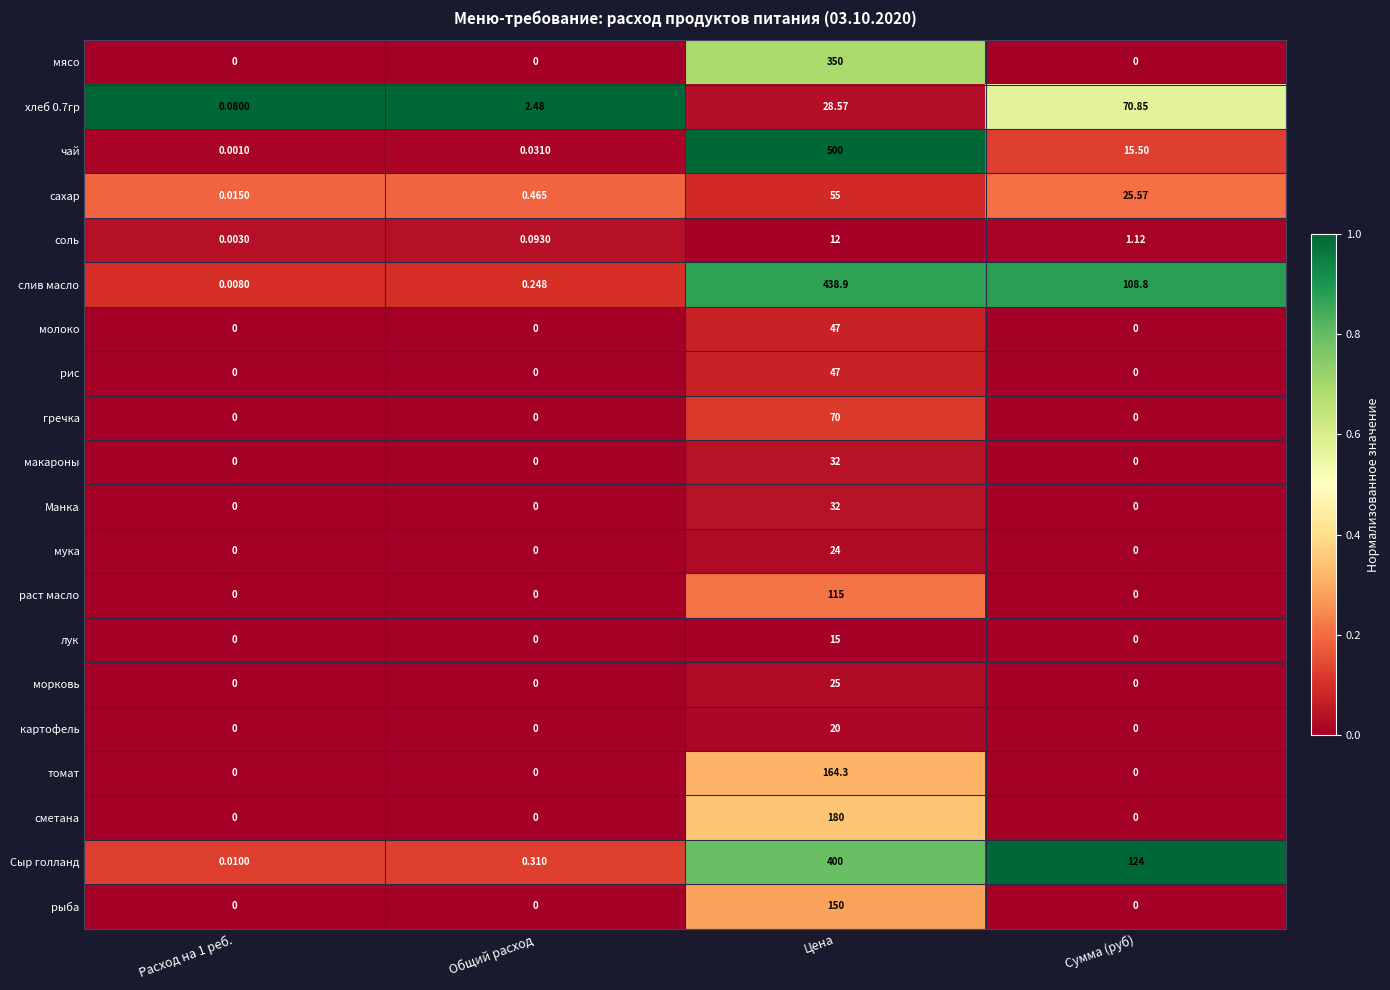

At which label does Сыр голланд reach its peak?

Цена